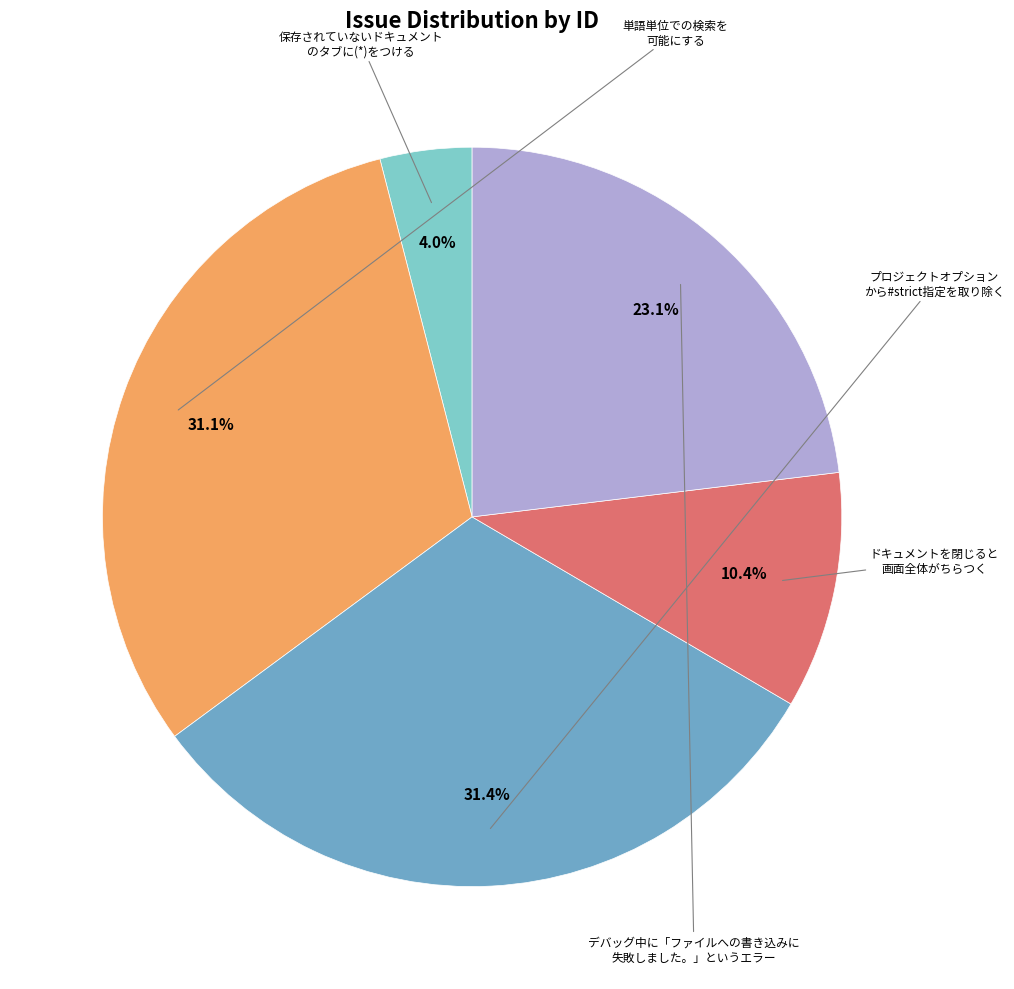

To the nearest percent, what is the average slice percentage?

20%